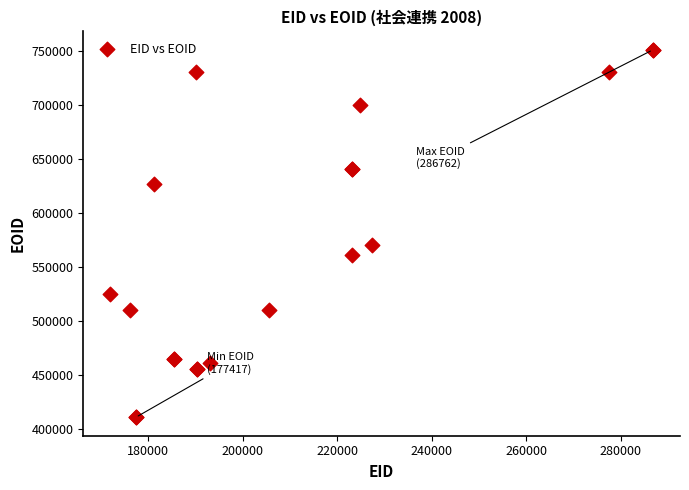

What Y value in the scatter plot is closest to 581030?

570188